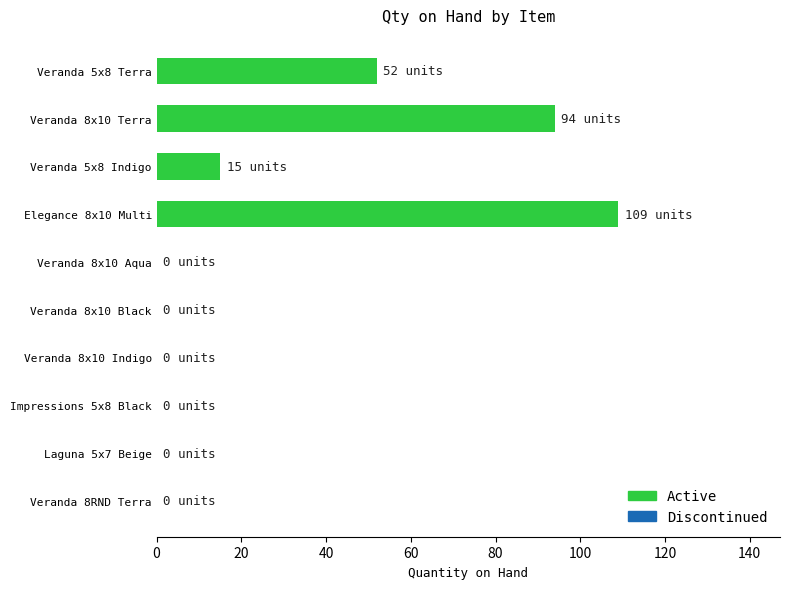

What is the sum of all values?

270